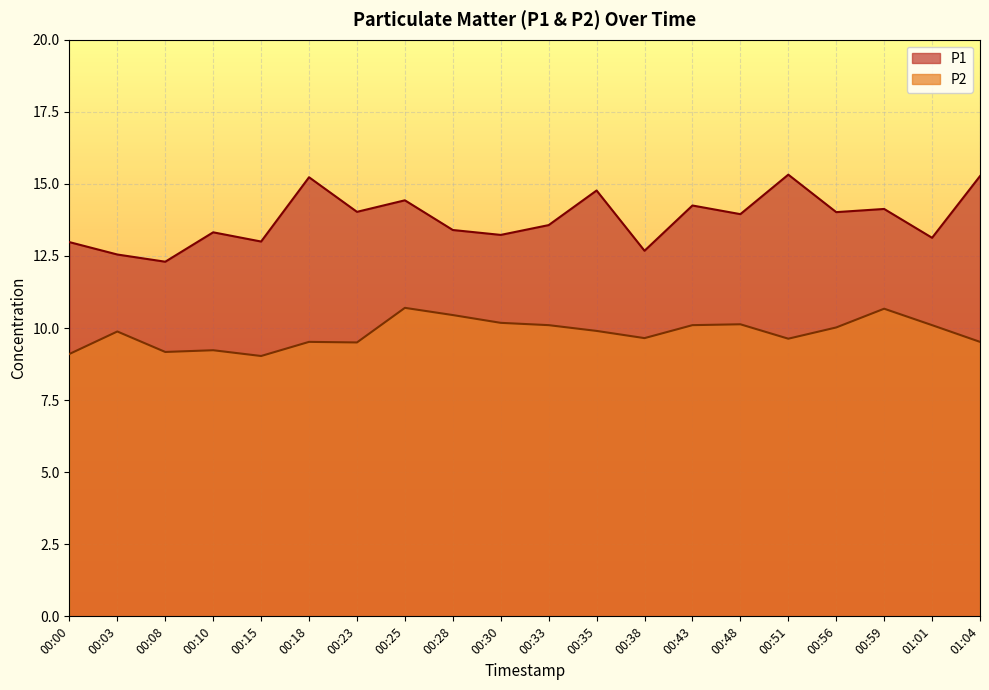

What is the total value across all series at 00:51?

25.0